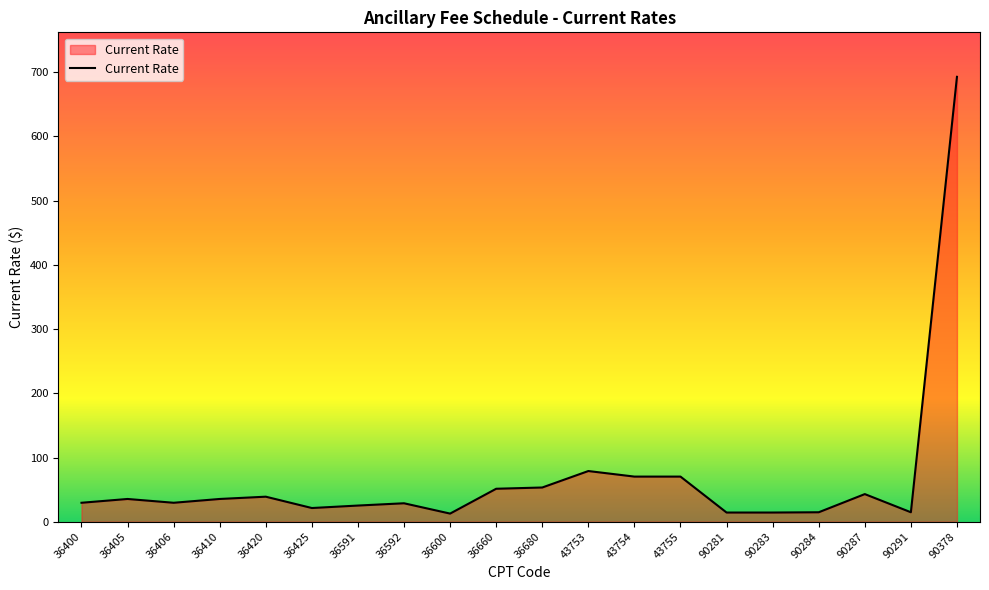

At which label is the value closest to 352?

43753